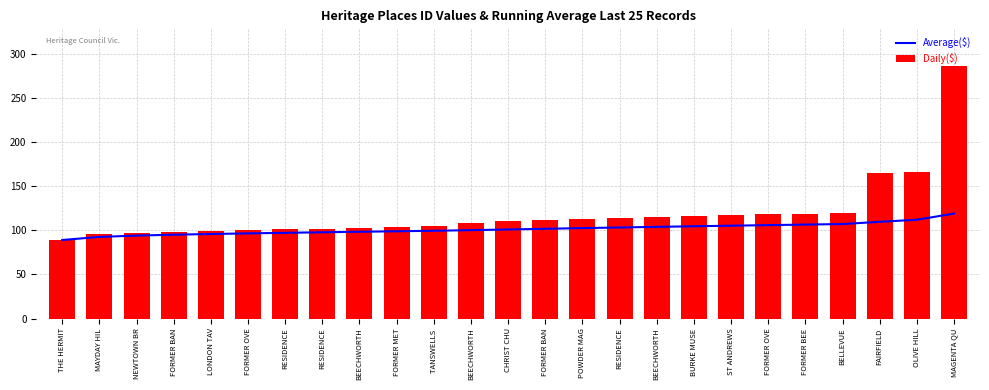

What is the minimum value shown in the chart?

89.0